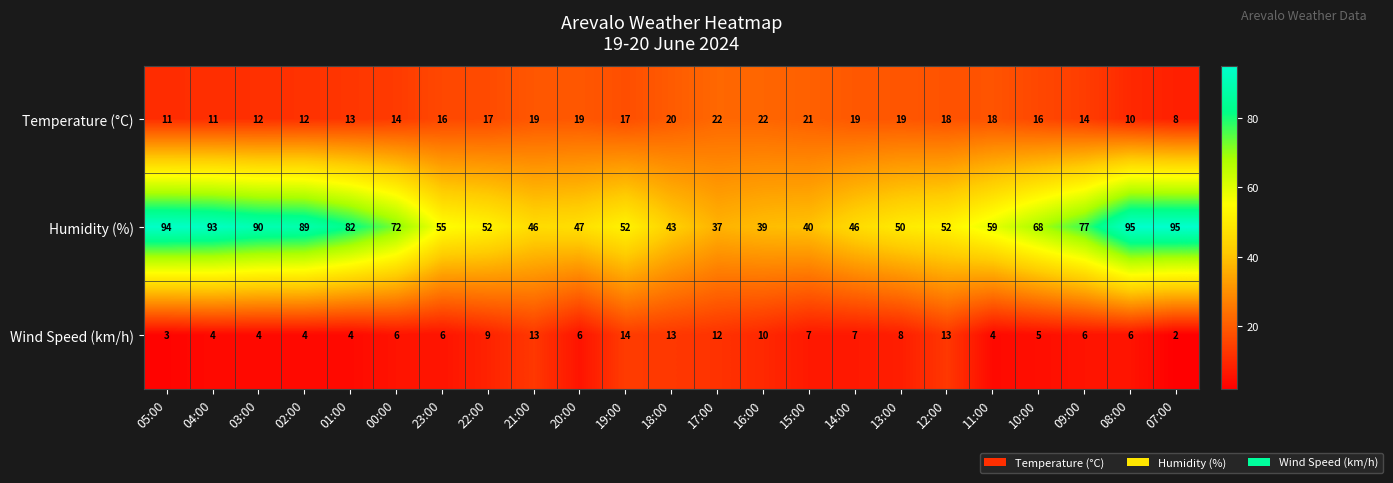

At 22:00, list the series in order from smallest to largest.

Wind Speed (km/h), Temperature (°C), Humidity (%)